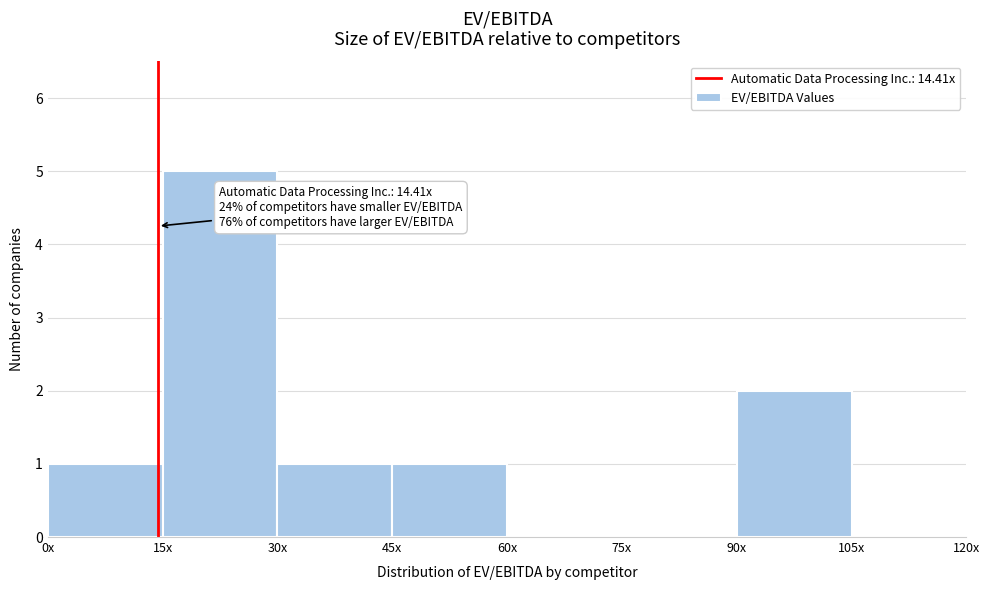

Reading left to right, list all the values displayed in this chart.

0x=1	15x=5	30x=1	45x=1	60x=0	75x=0	90x=2	105x=0